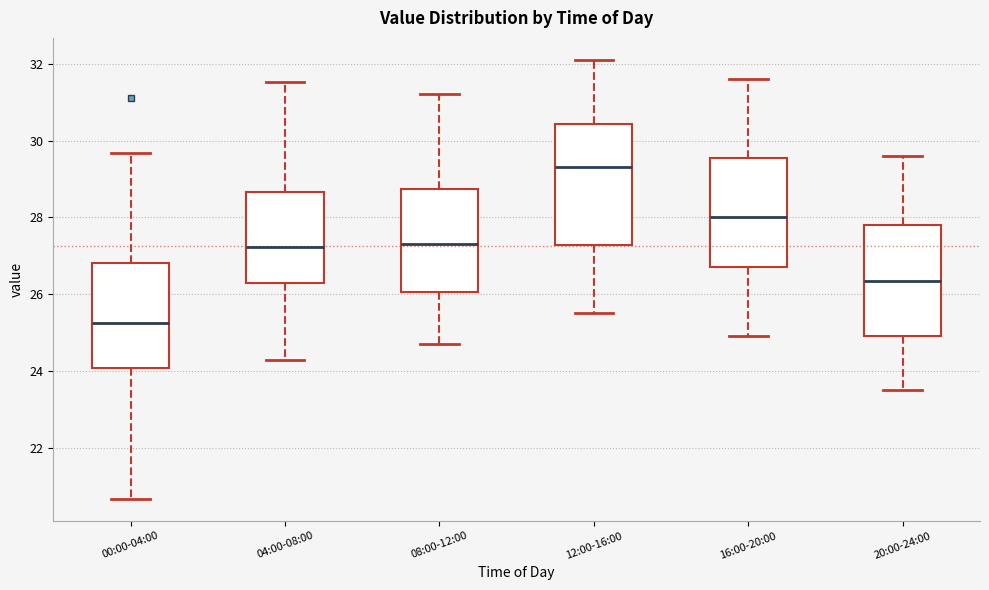

Which box has the lowest median line?

00:00-04:00